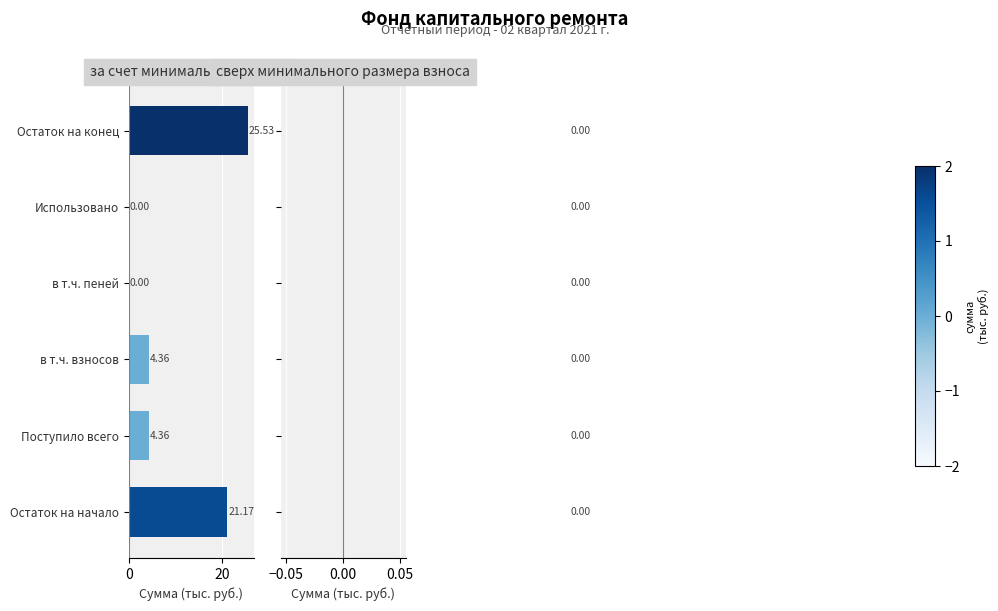

Are the bars horizontal?

Yes